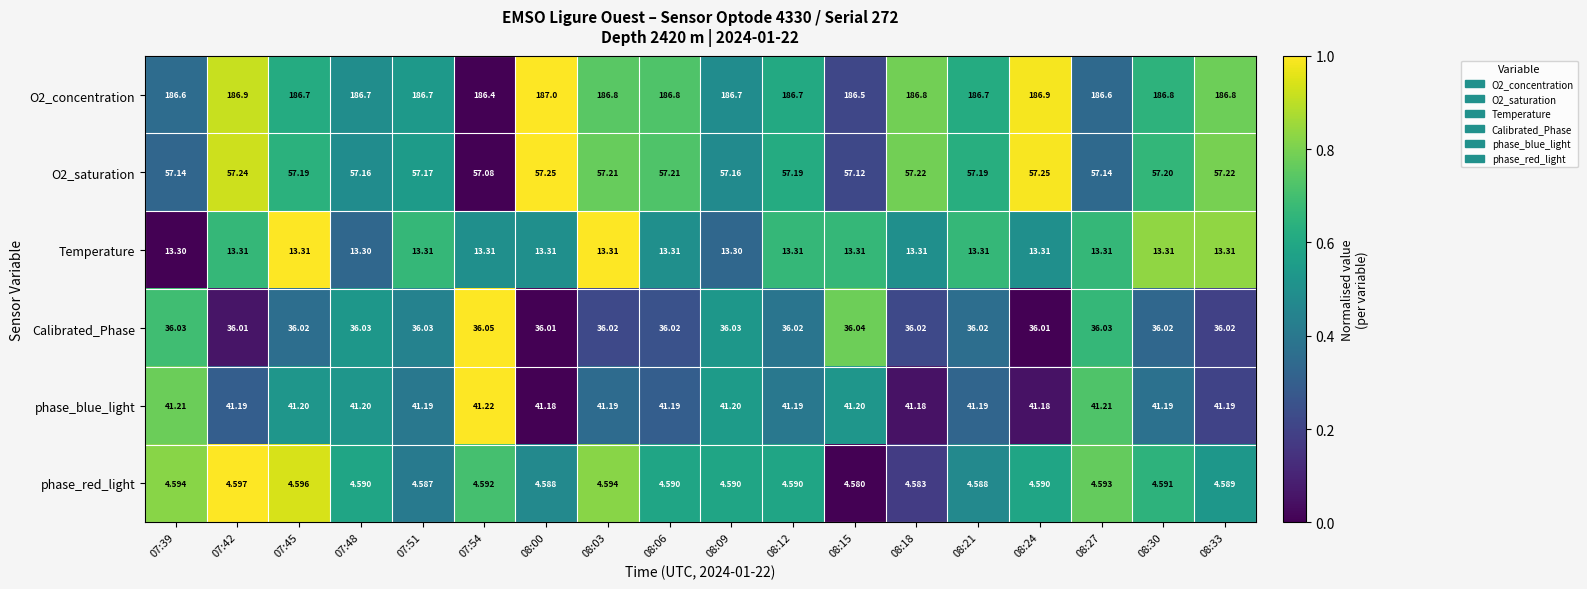

Is the value of phase_blue_light at 08:15 greater than the value of O2_saturation at 08:33?

No